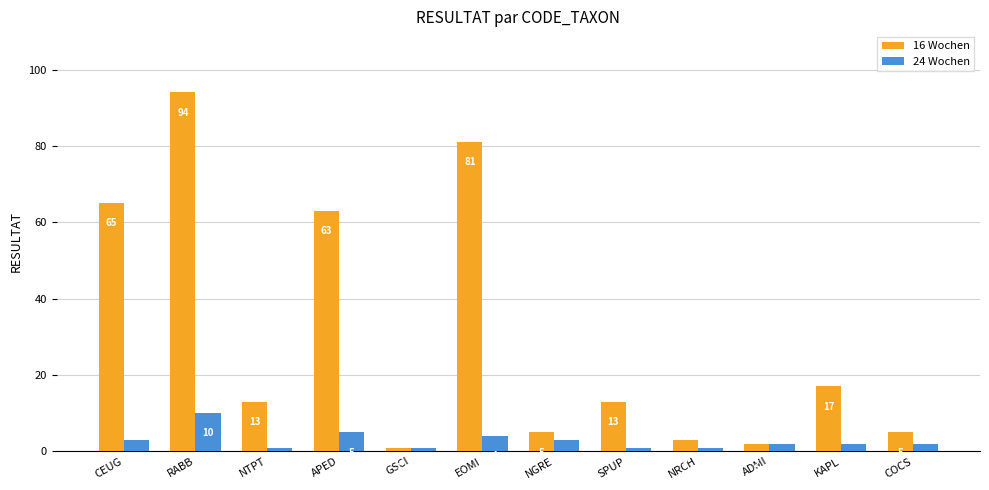

The 24 Wochen series shows 4 at EOMI. True or false?

True